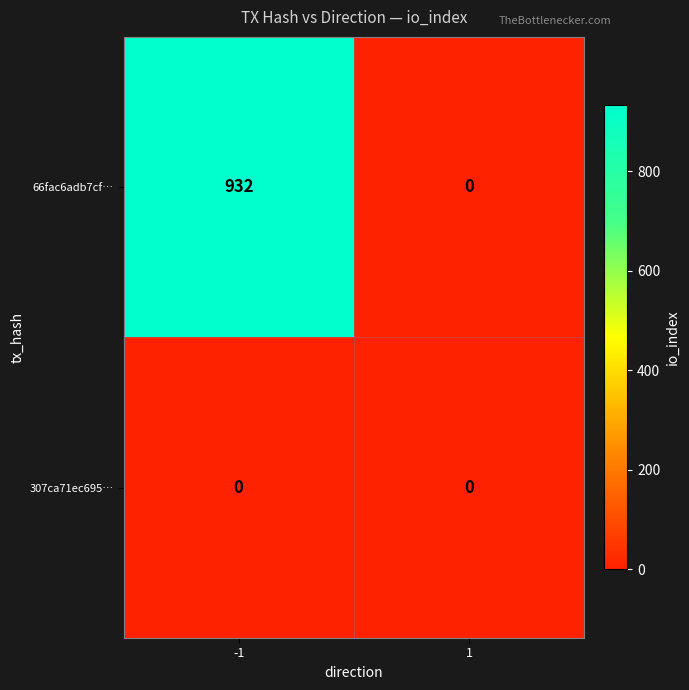

Which series has the widest spread of values?

66fac6adb7cf…